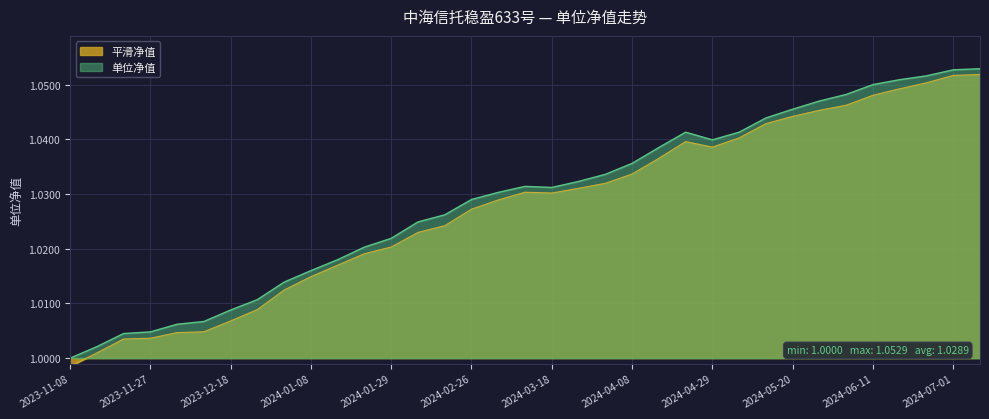

The value at 2024-07-08 is 1.1. True or false?

True